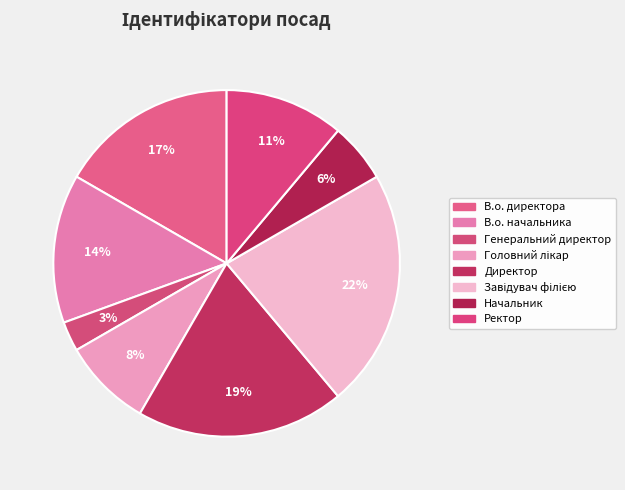

Count the number of slices in the pie.

8